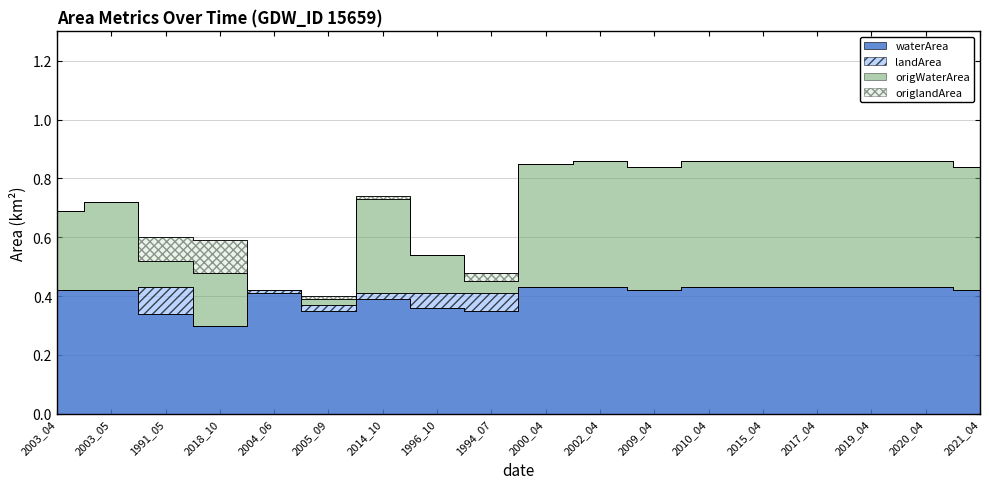

What is the difference between the highest and lowest values at 2010_04?

0.4